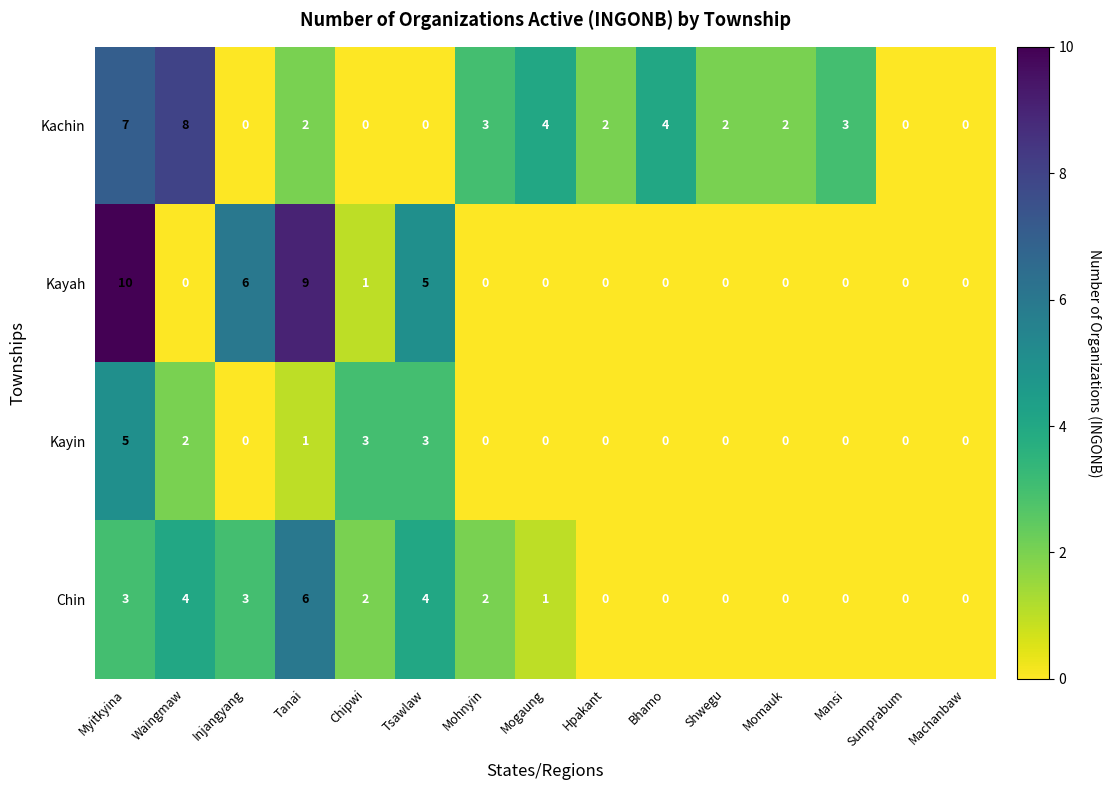

Is the value of Kachin at Tanai greater than the value of Kayah at Momauk?

Yes